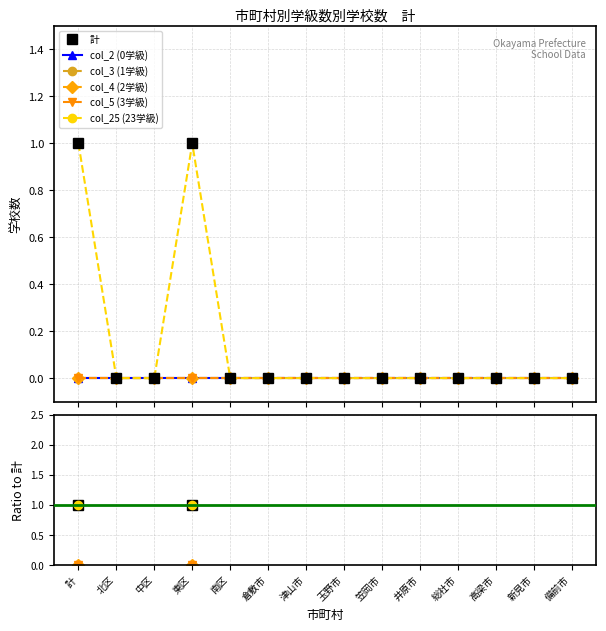

What is the label of the 9th point from the left?

笠岡市